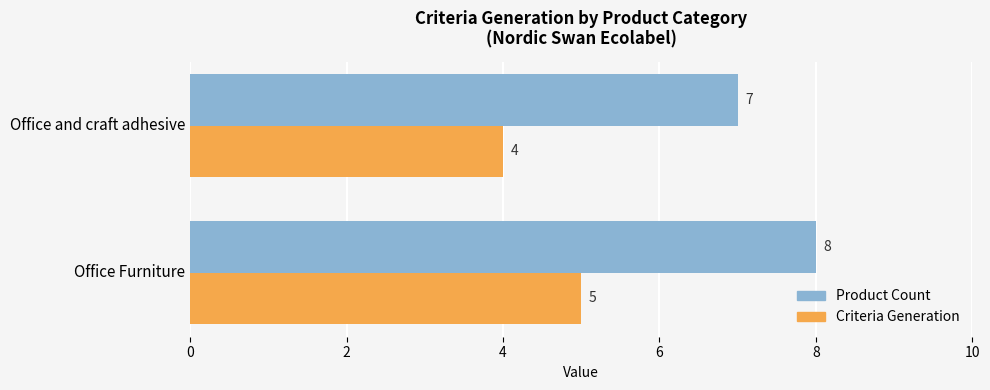

List the series in order of their overall mean, highest first.

Product Count, Criteria Generation